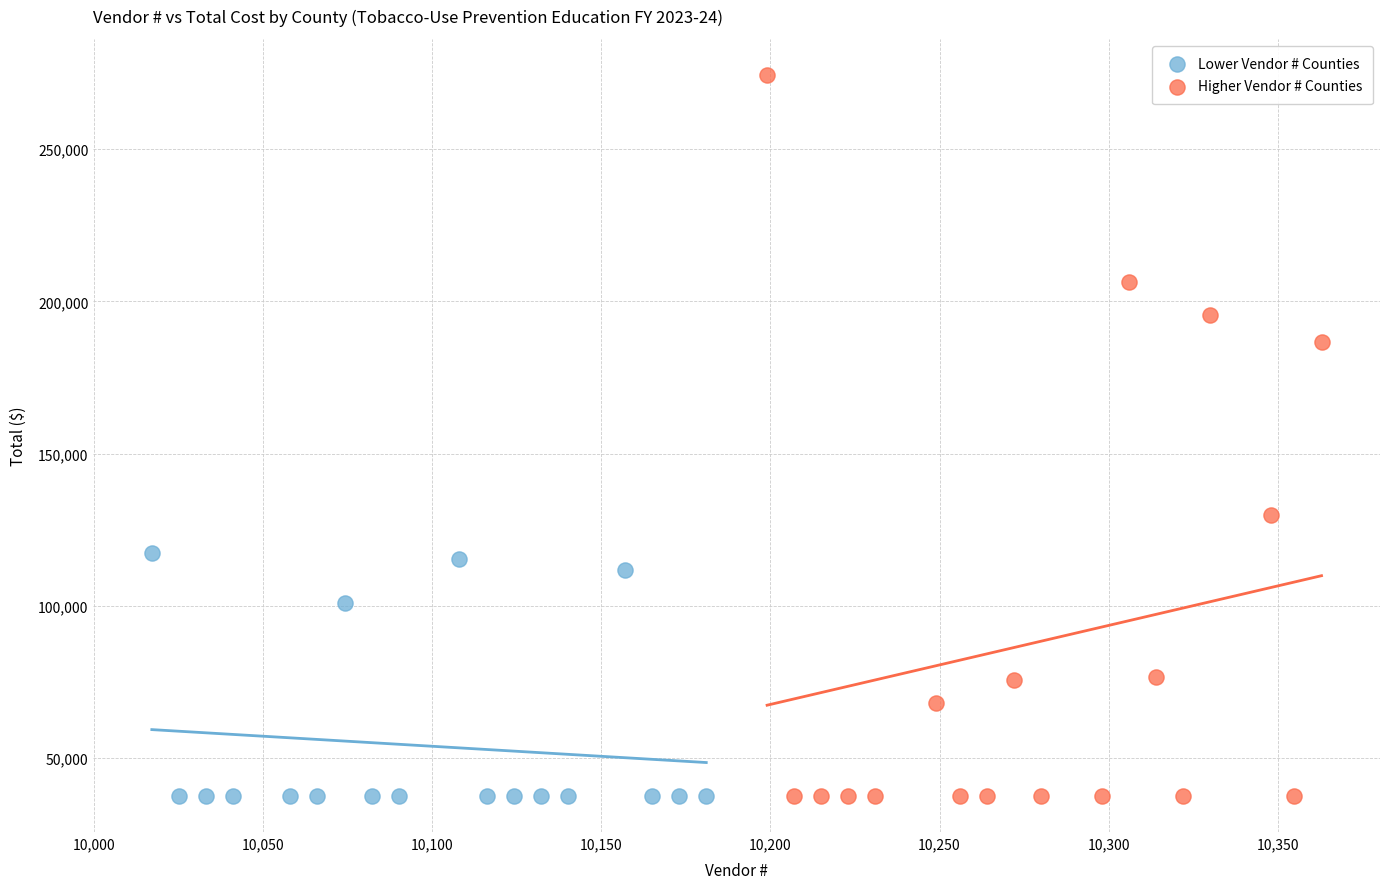

Which series has the largest Y range (max minus min)?

Higher Vendor # Counties